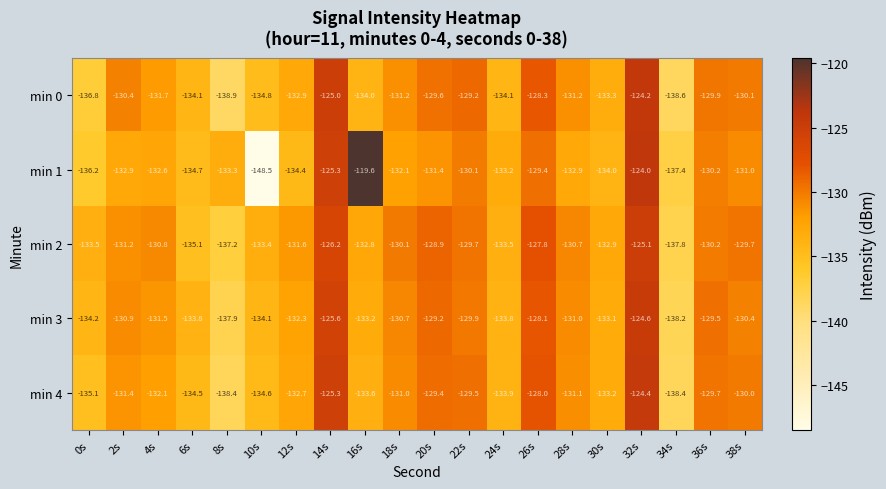

At which category is the sum across all series the highest?

32s